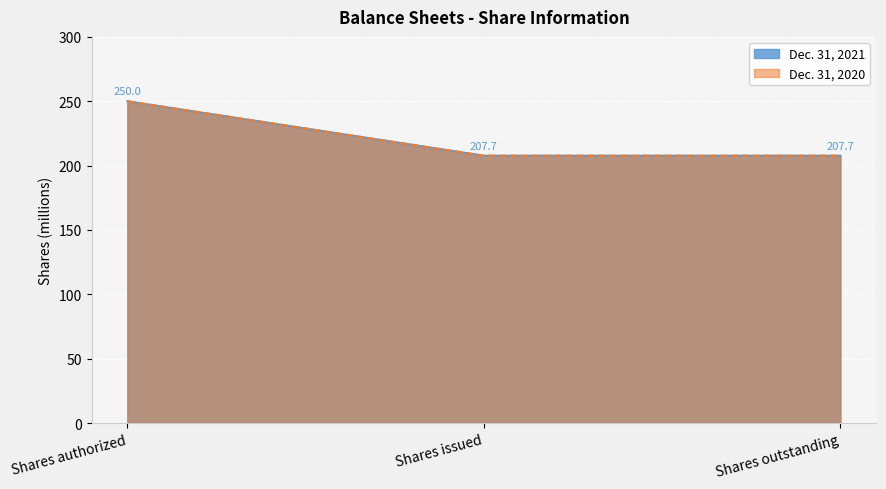

What is the label of the 1st point from the left?

Shares authorized